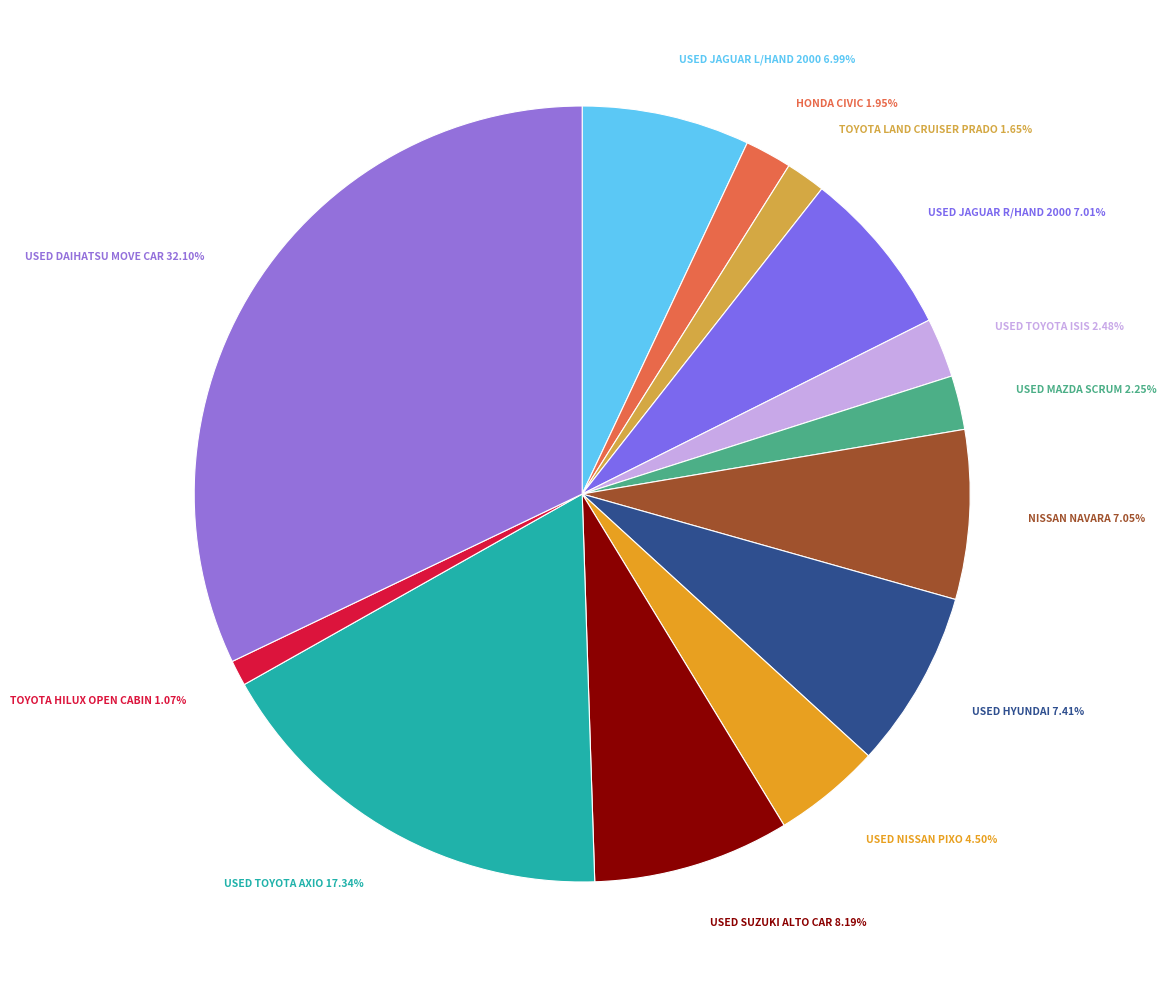

Is there any slice that represents more than half of the pie?

No